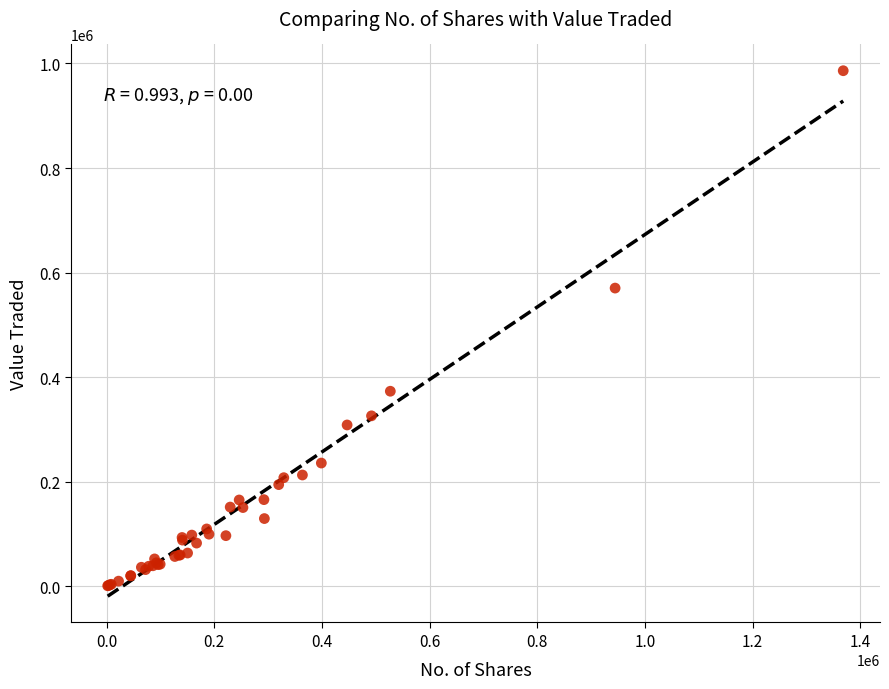

What Y value in the scatter plot is closest to 493499?

570352